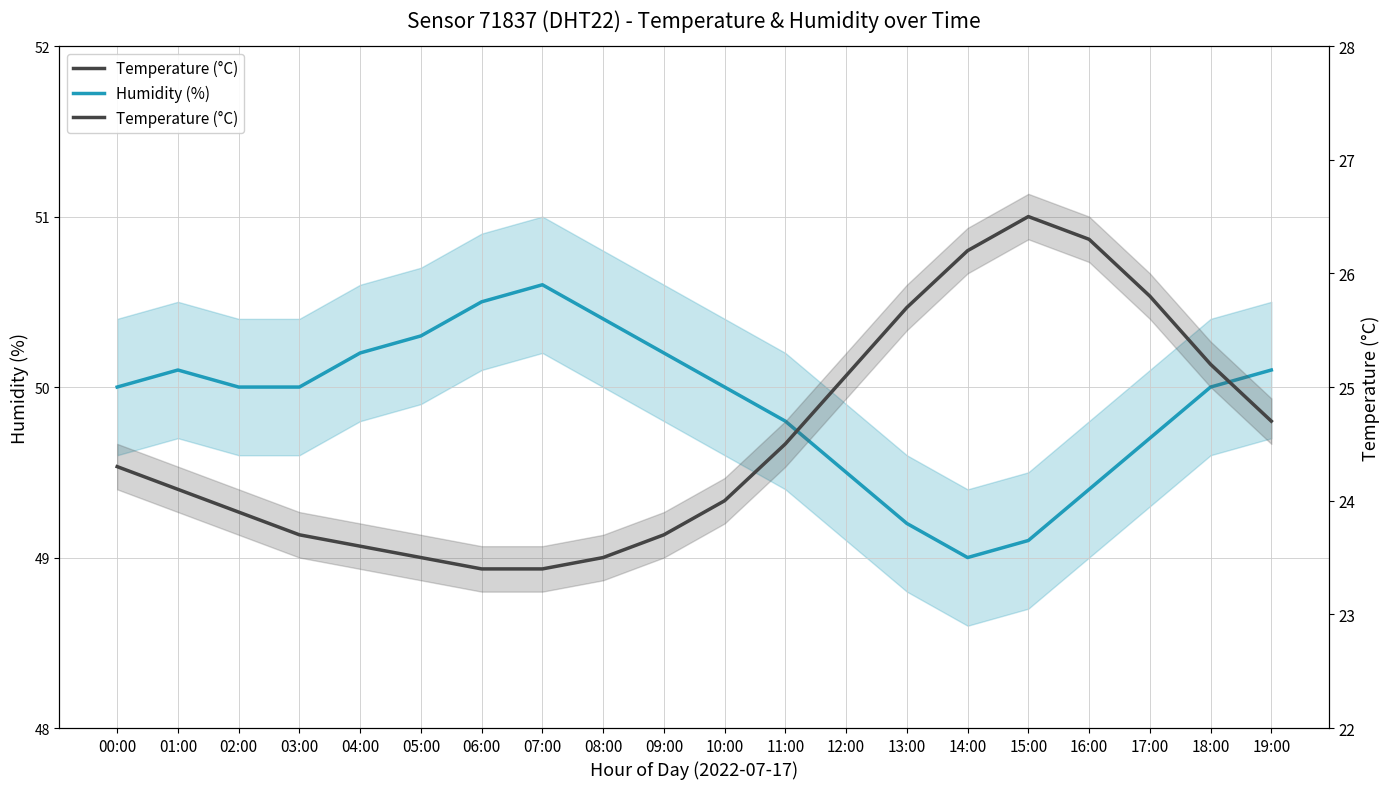

What is the maximum value for Humidity (%)?

50.6